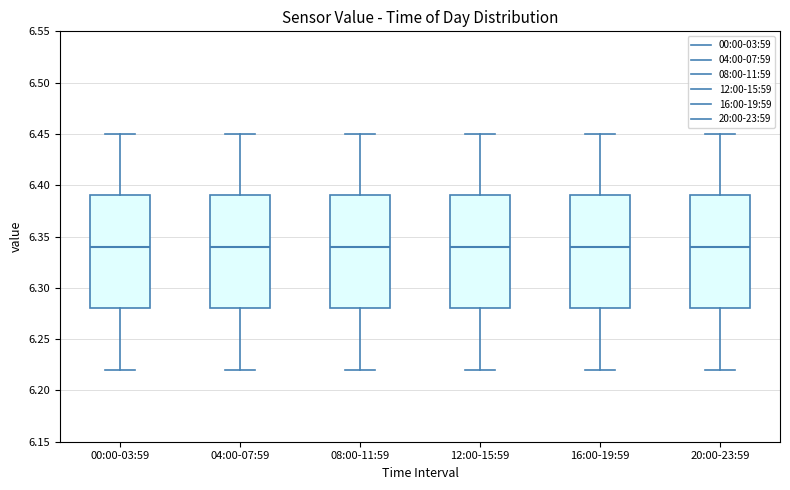

Reading left to right, read every box against the y-axis: the position of its median line, the range the box covers, and the ends of its whiskers. The values are not printed on the chart, so give them approximately, as read against the axis.

00:00-03:59: median 6.34, box 6.28 to 6.39, whiskers 6.22 to 6.45
04:00-07:59: median 6.34, box 6.28 to 6.39, whiskers 6.22 to 6.45
08:00-11:59: median 6.34, box 6.28 to 6.39, whiskers 6.22 to 6.45
12:00-15:59: median 6.34, box 6.28 to 6.39, whiskers 6.22 to 6.45
16:00-19:59: median 6.34, box 6.28 to 6.39, whiskers 6.22 to 6.45
20:00-23:59: median 6.34, box 6.28 to 6.39, whiskers 6.22 to 6.45